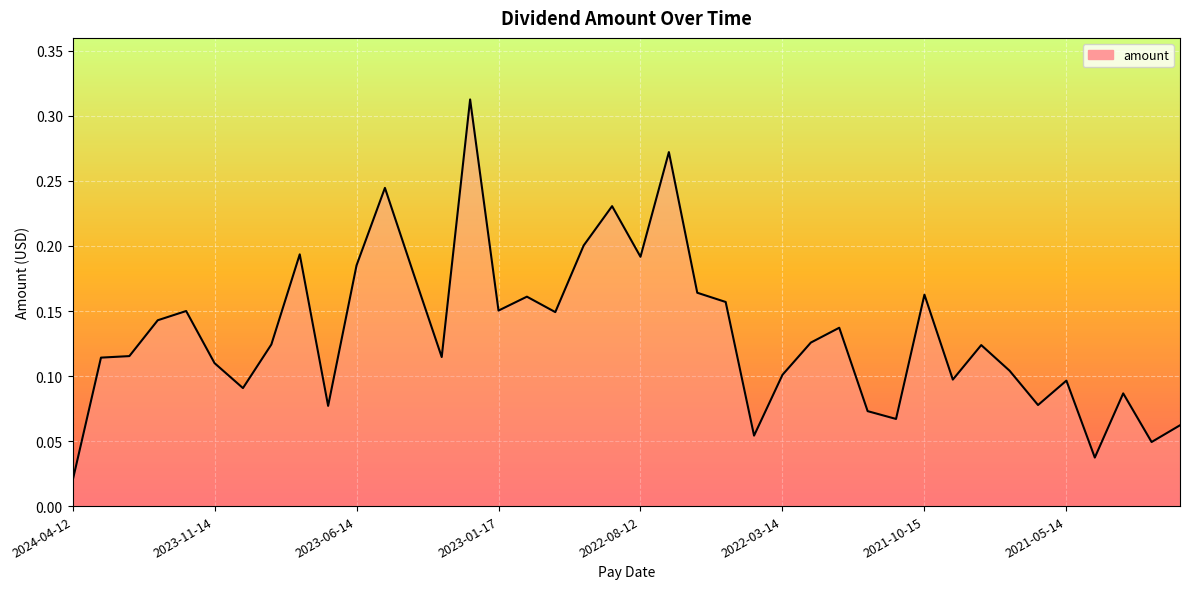

Is this an area chart (filled region under the line)?

Yes